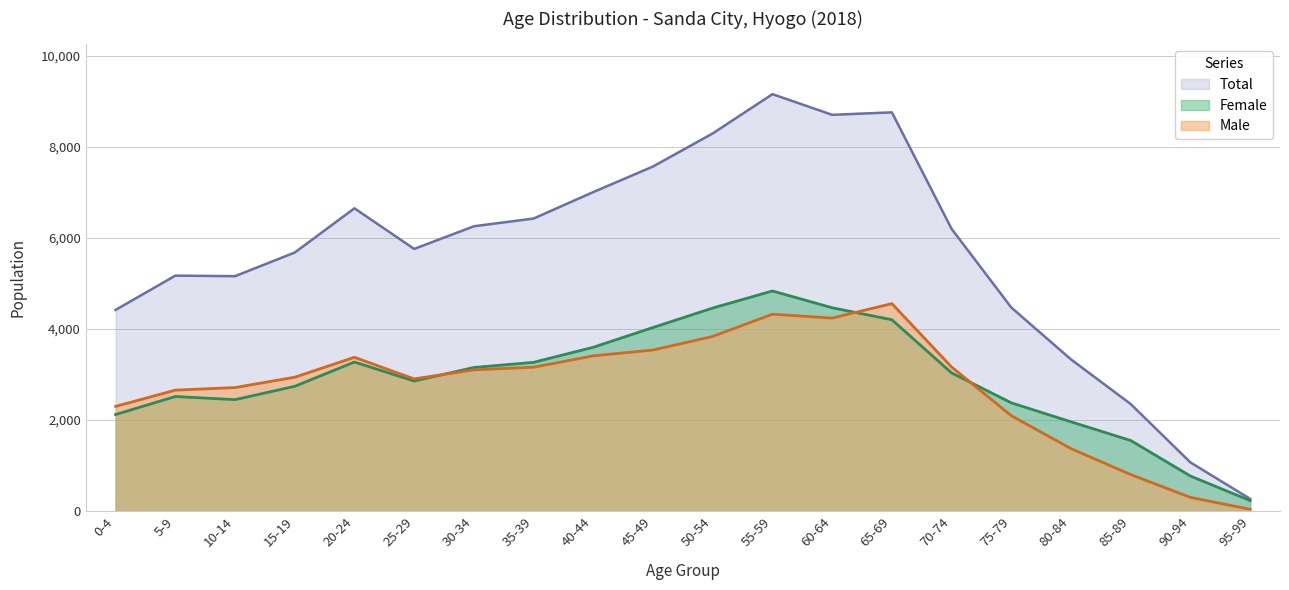

What is the greatest value displayed?

9163